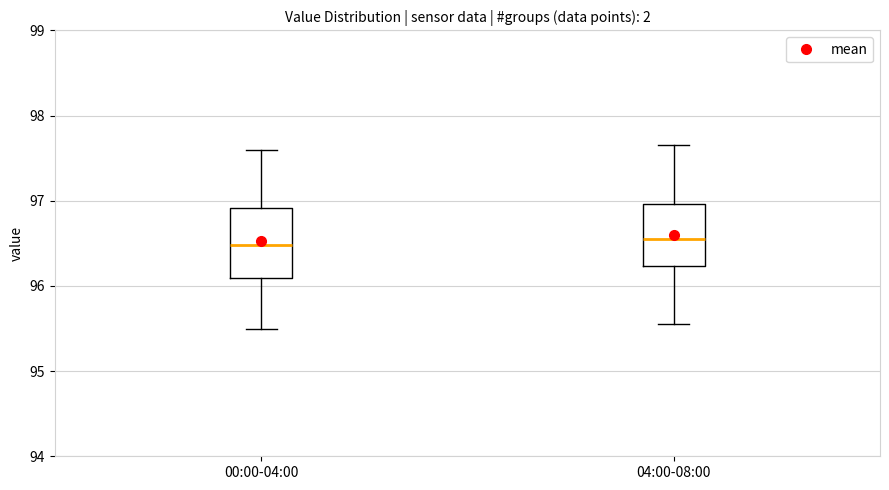

Where does the lower whisker of the box for 04:00-08:00 end on the y-axis? The values are not printed on the chart, so give them approximately, as read against the axis.

95.6